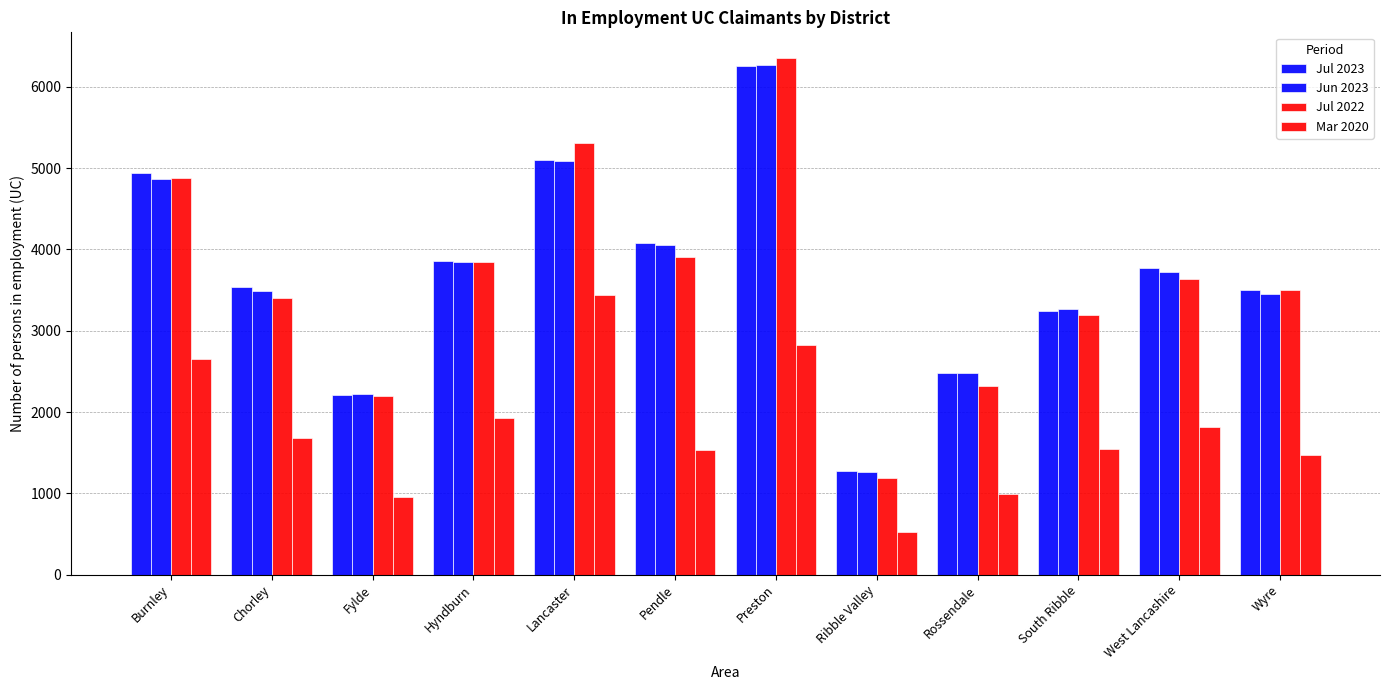

How many distinct data groups are displayed?

4